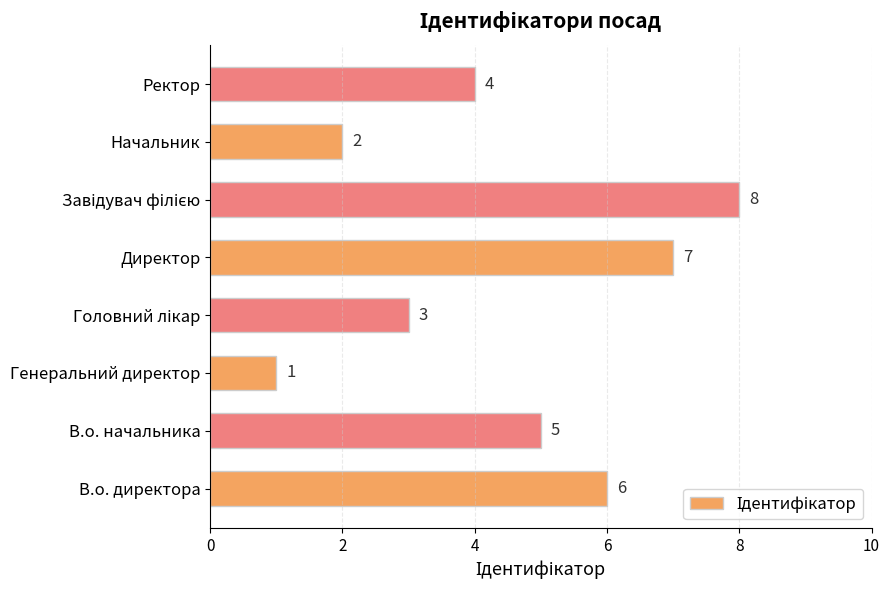

Reading bottom to top, list all the values displayed in this chart.

6	5	1	3	7	8	2	4